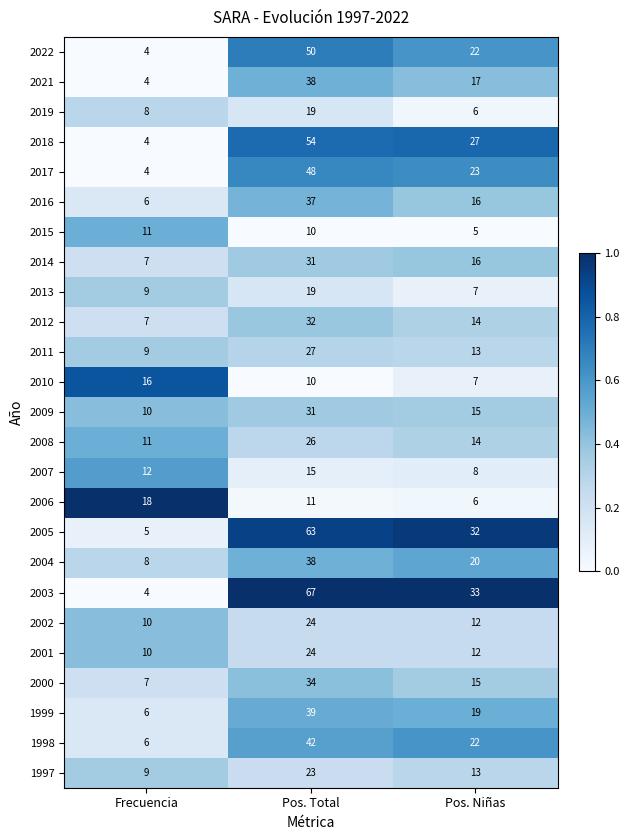

At which category is the sum across all series the highest?

Pos. Total